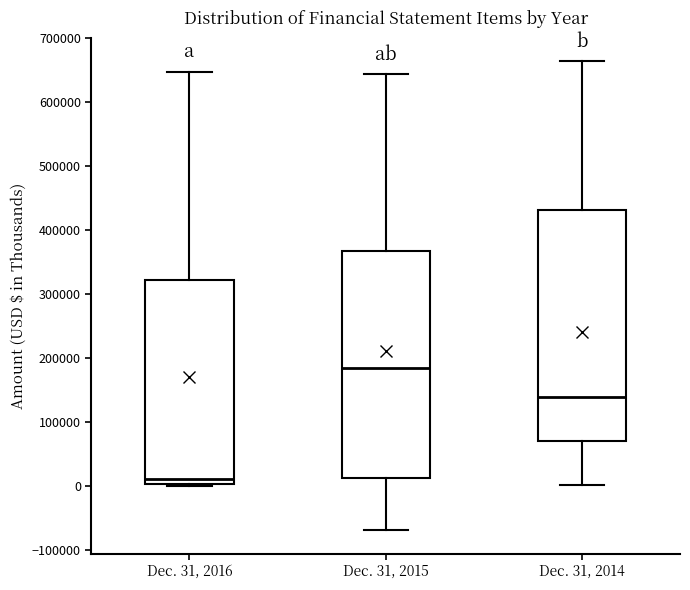

Reading left to right, transcribe this box plot: for each box, give where its median line is, the range the box spans, and where its two whiskers end, as read against the y-axis. The values are not printed on the chart, so give them approximately, as read against the axis.

Dec. 31, 2016: median 10000, box 0 to 320000, whiskers 0 to 650000
Dec. 31, 2015: median 180000, box 10000 to 370000, whiskers -70000 to 640000
Dec. 31, 2014: median 140000, box 70000 to 430000, whiskers 0 to 660000